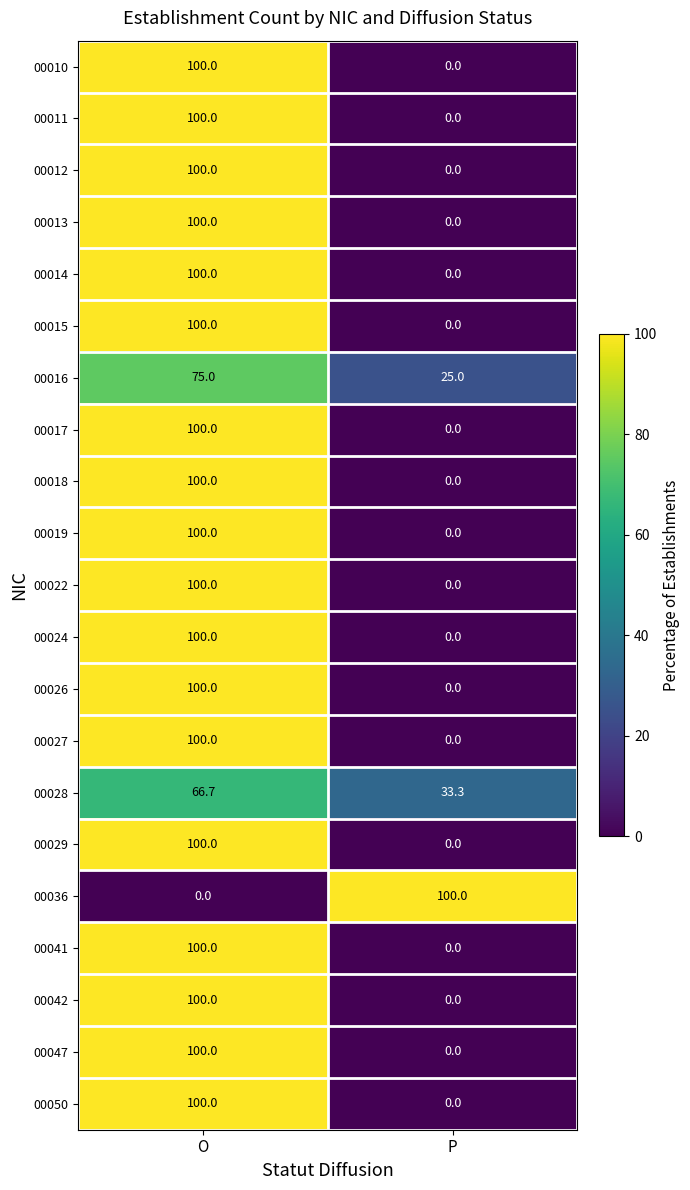

At which label does 00014 reach its peak?

O